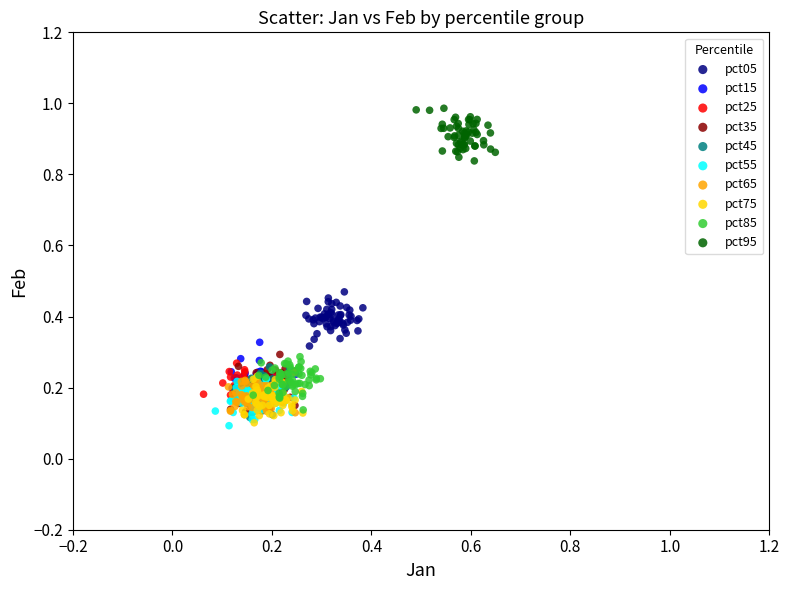

Which series contains the highest Y value?

pct95